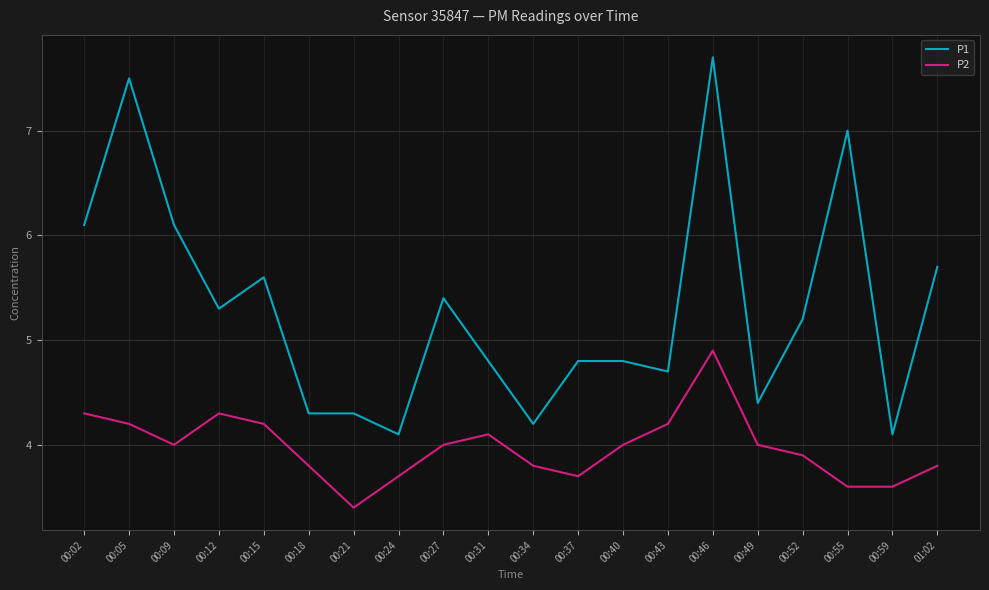

What value does the P2 series have at 00:40?

4.0